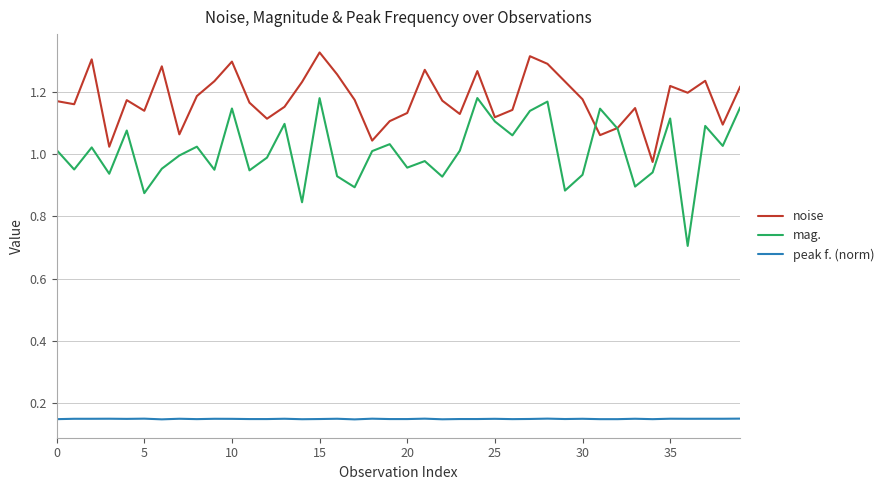

Which series has the largest range (max minus min)?

mag.